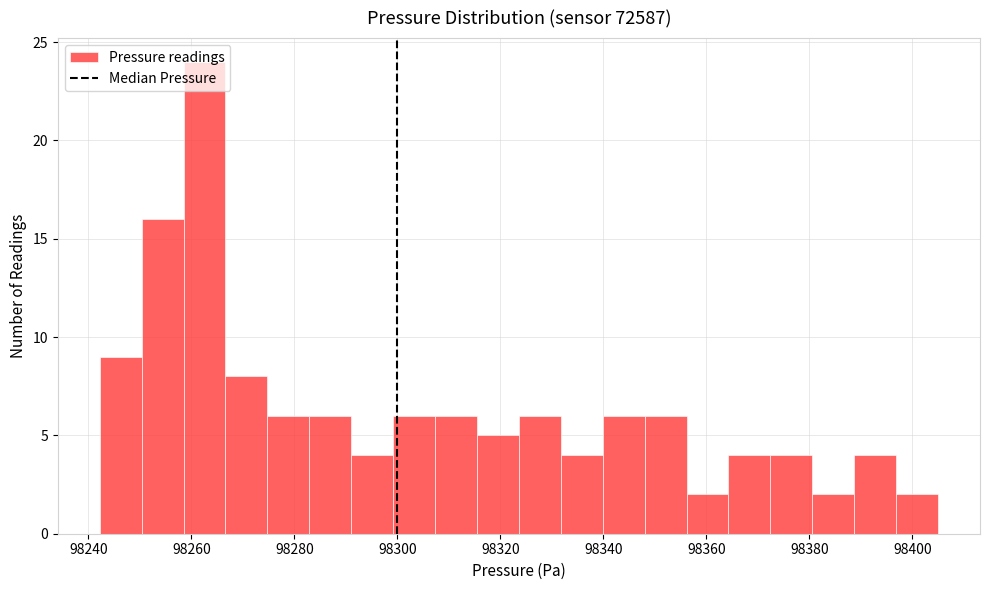

Reading left to right, transcribe this chart: for each bar, give the range it covers on the x-axis and its height. Neither the bar edges nor the heights are printed on the chart, so give them approximately, as read against the axes.

98242 to 98250: 9
98250 to 98258: 16
98258 to 98266: 24
98266 to 98274: 8
98274 to 98282: 6
98282 to 98292: 6
98292 to 98300: 4
98300 to 98308: 6
98308 to 98316: 6
98316 to 98324: 5
98324 to 98332: 6
98332 to 98340: 4
98340 to 98348: 6
98348 to 98356: 6
98356 to 98364: 2
98364 to 98372: 4
98372 to 98380: 4
98380 to 98388: 2
98388 to 98396: 4
98396 to 98406: 2